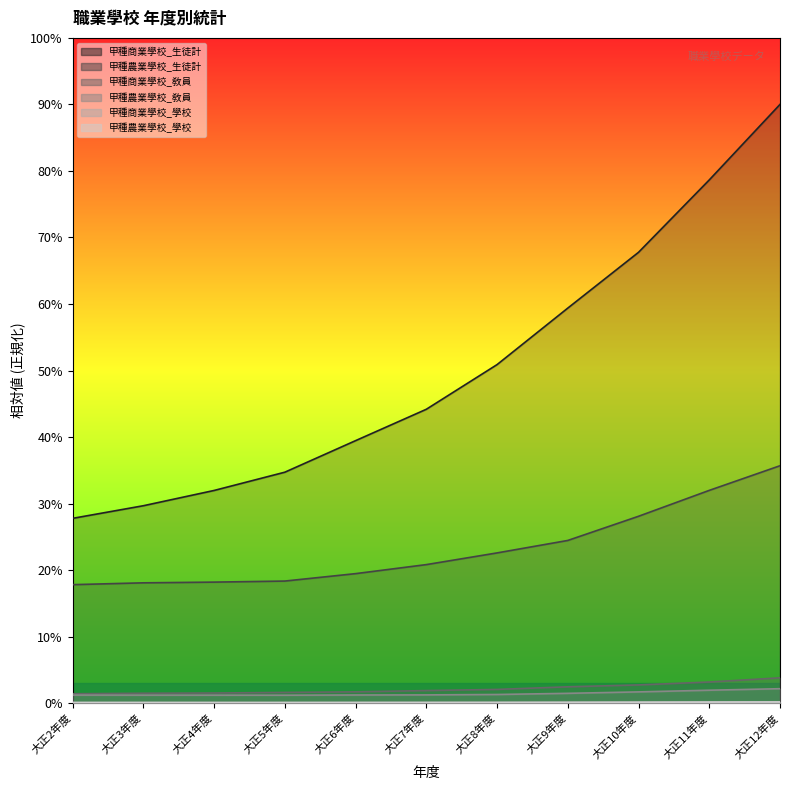

At how many categories does at least one series exceed 9?

11